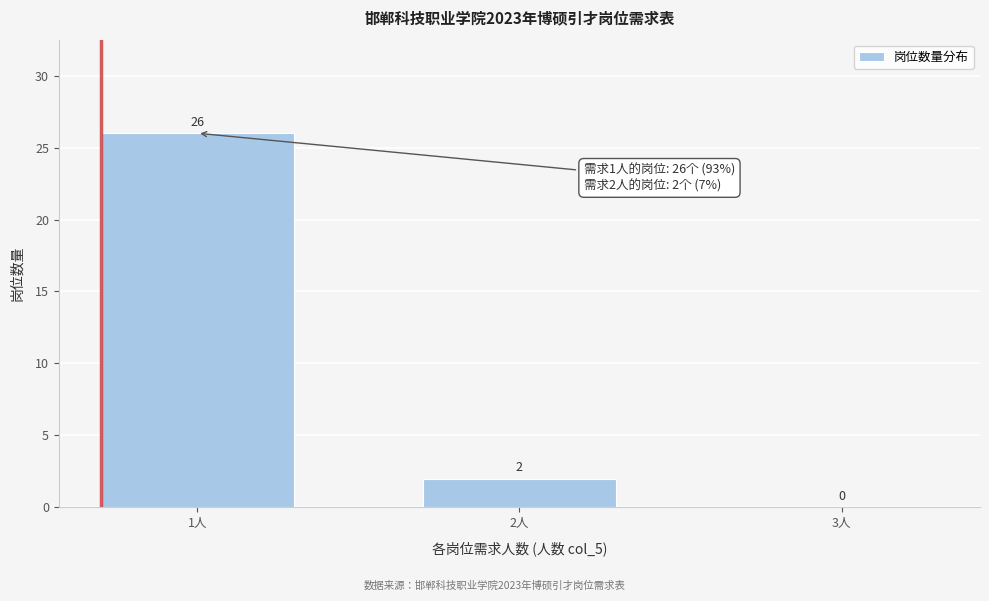

Reading left to right, transcribe all the data shown in this chart.

1人=26	2人=2	3人=0